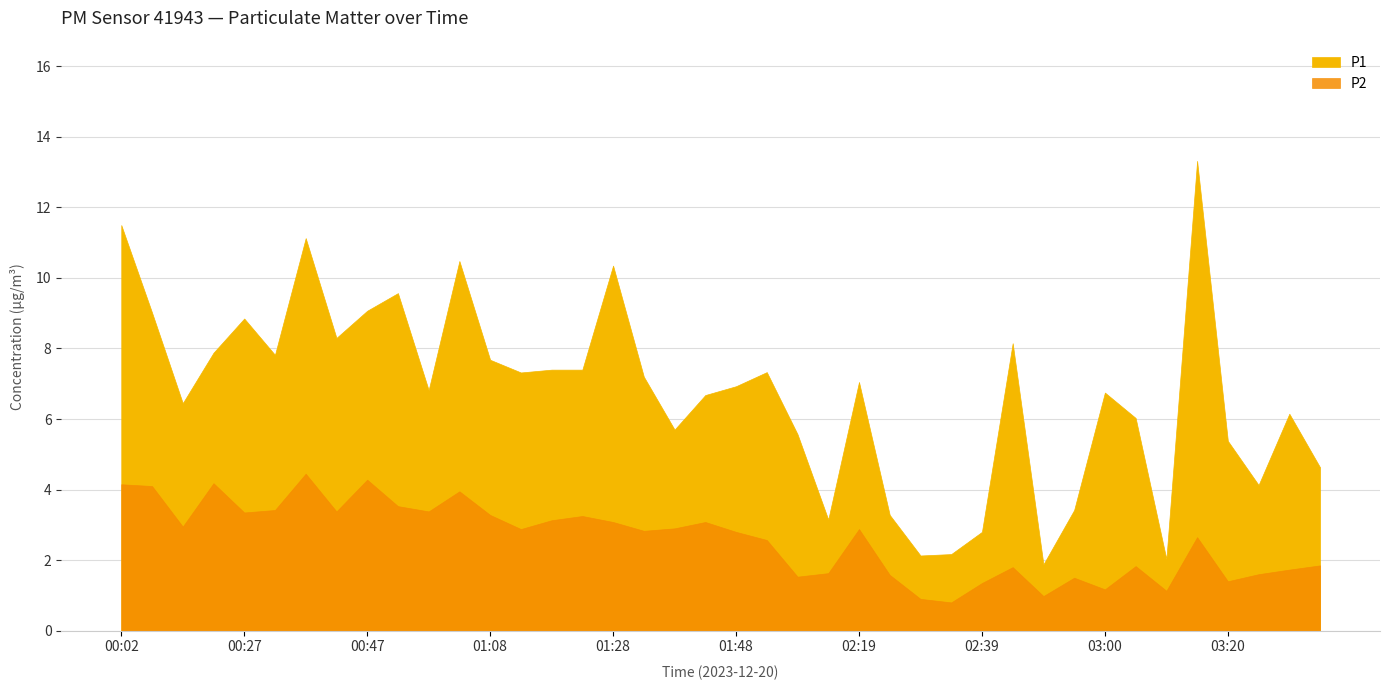

What is the difference between the P1 values at 01:08 and 01:03?

2.8